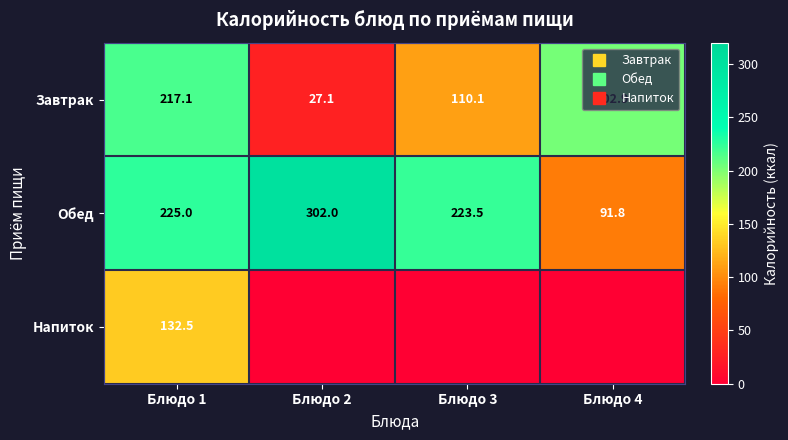

How many data points does each series have?

4